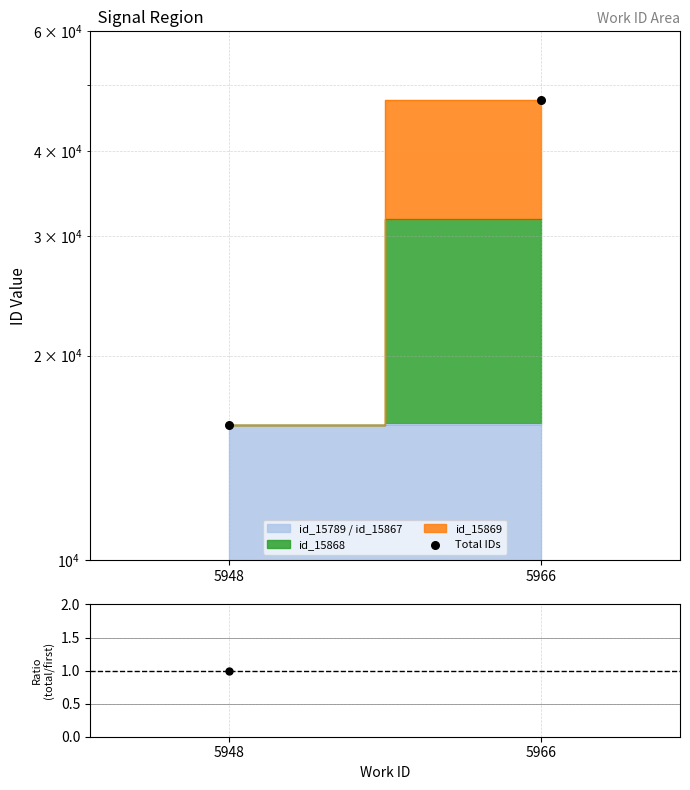

Which series reaches the maximum Y coordinate?

Total IDs